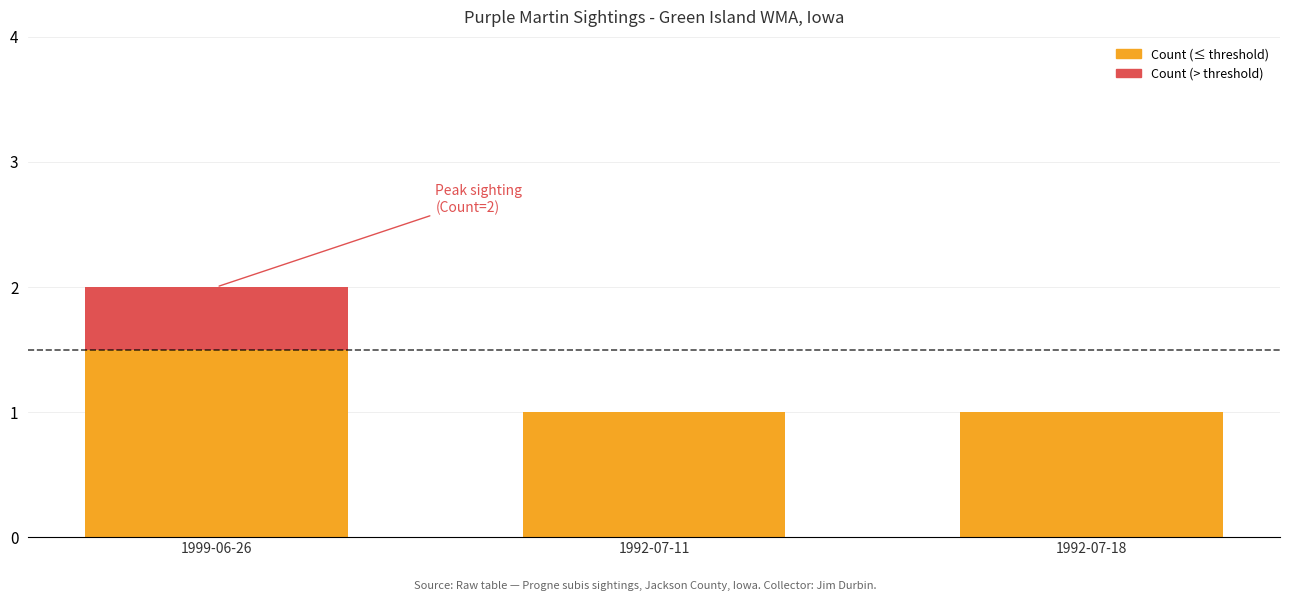

What is the total value across all series at 1999-06-26?

2.0